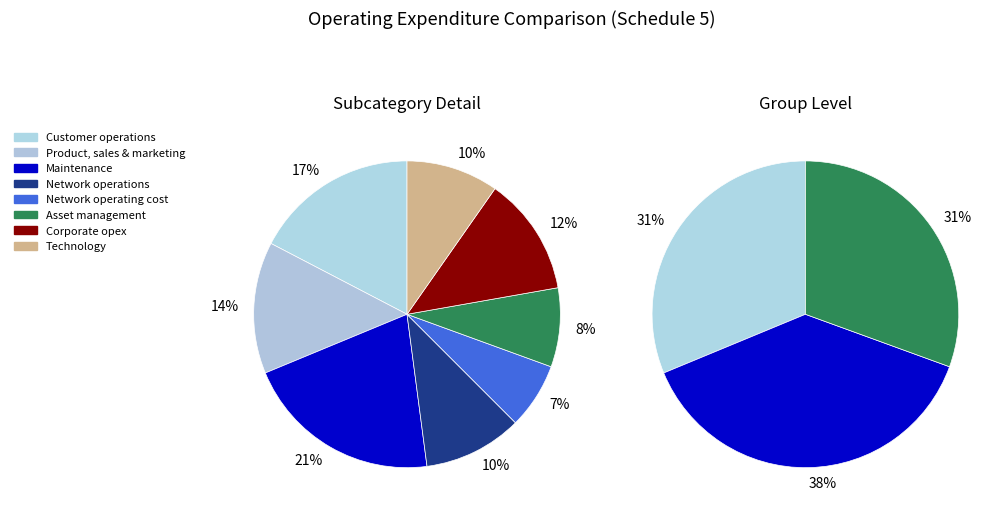

To the nearest percent, what portion does Corporate opex represent?

12%